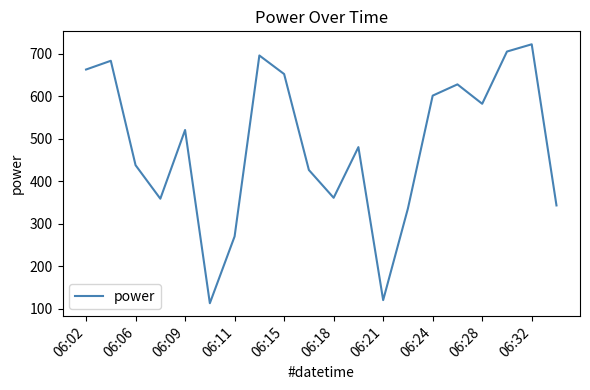

Is this an area chart (filled region under the line)?

No